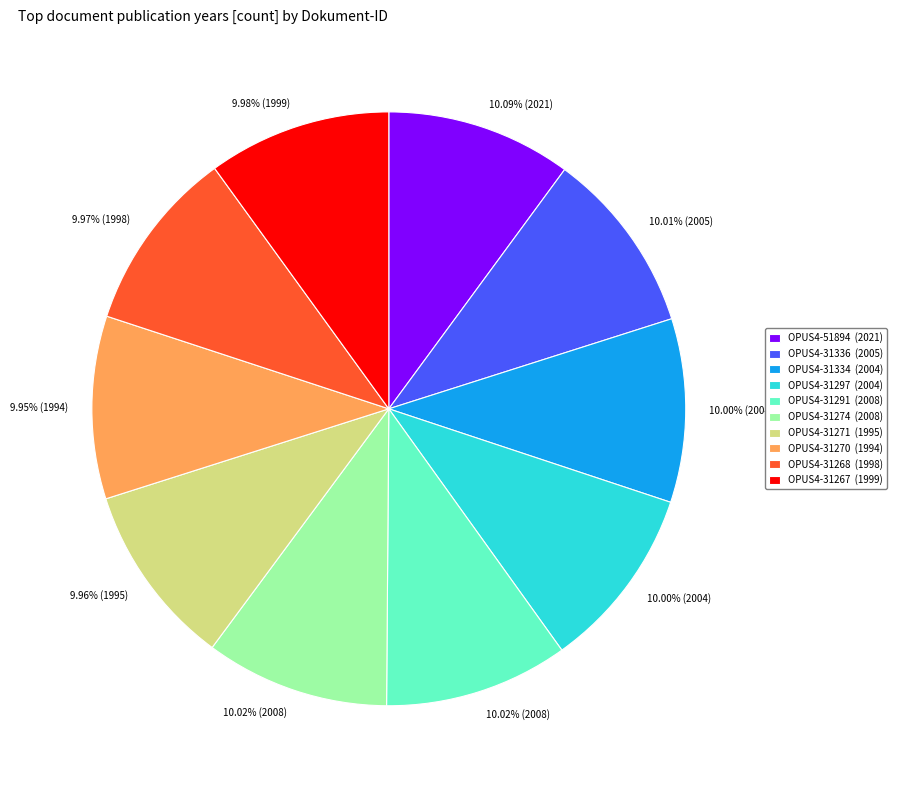

How much of the chart is everything except OPUS4-31268?

90.0%